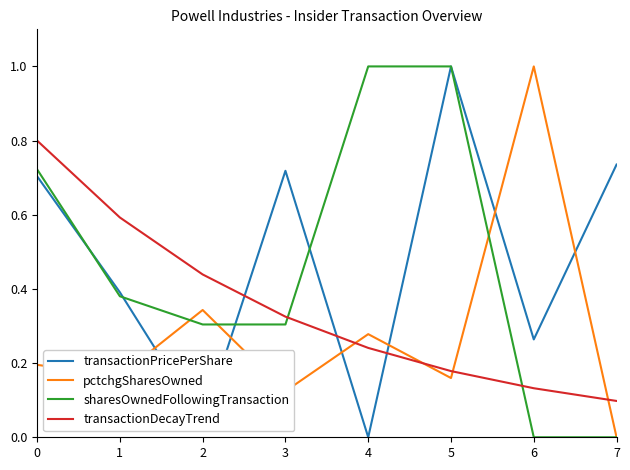

The pctchgSharesOwned series shows 0.2 at 4. True or false?

False